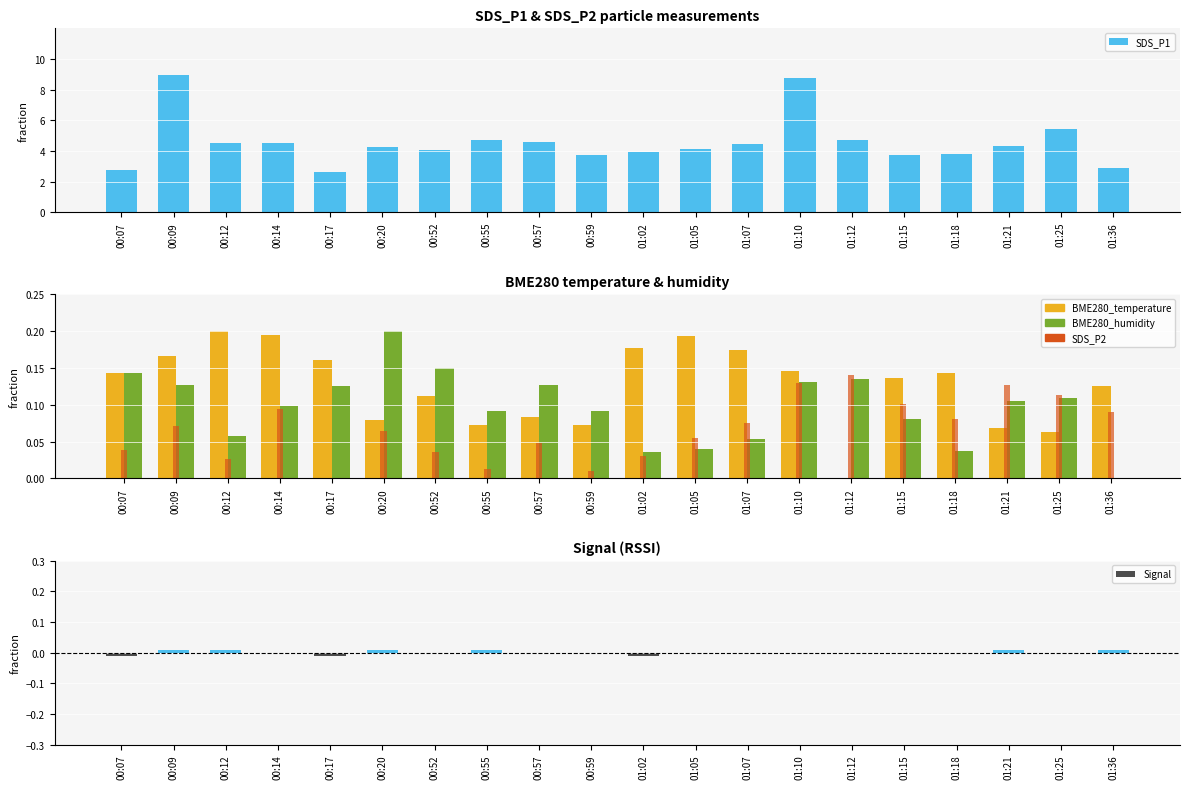

What is the greatest value displayed?

8.9